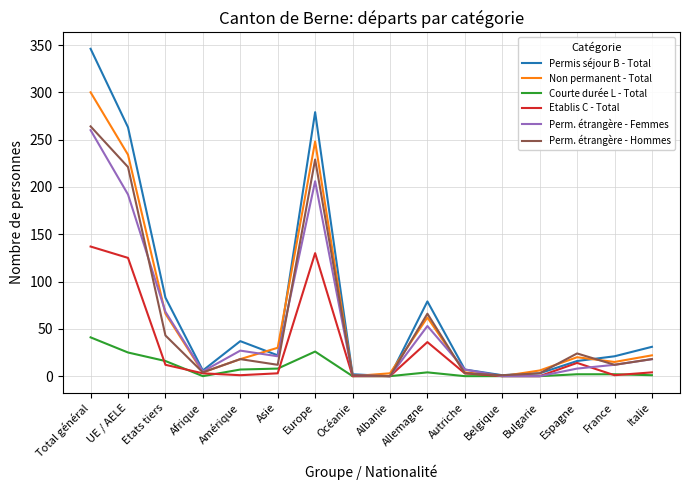

Which series has the largest range (max minus min)?

Permis séjour B - Total